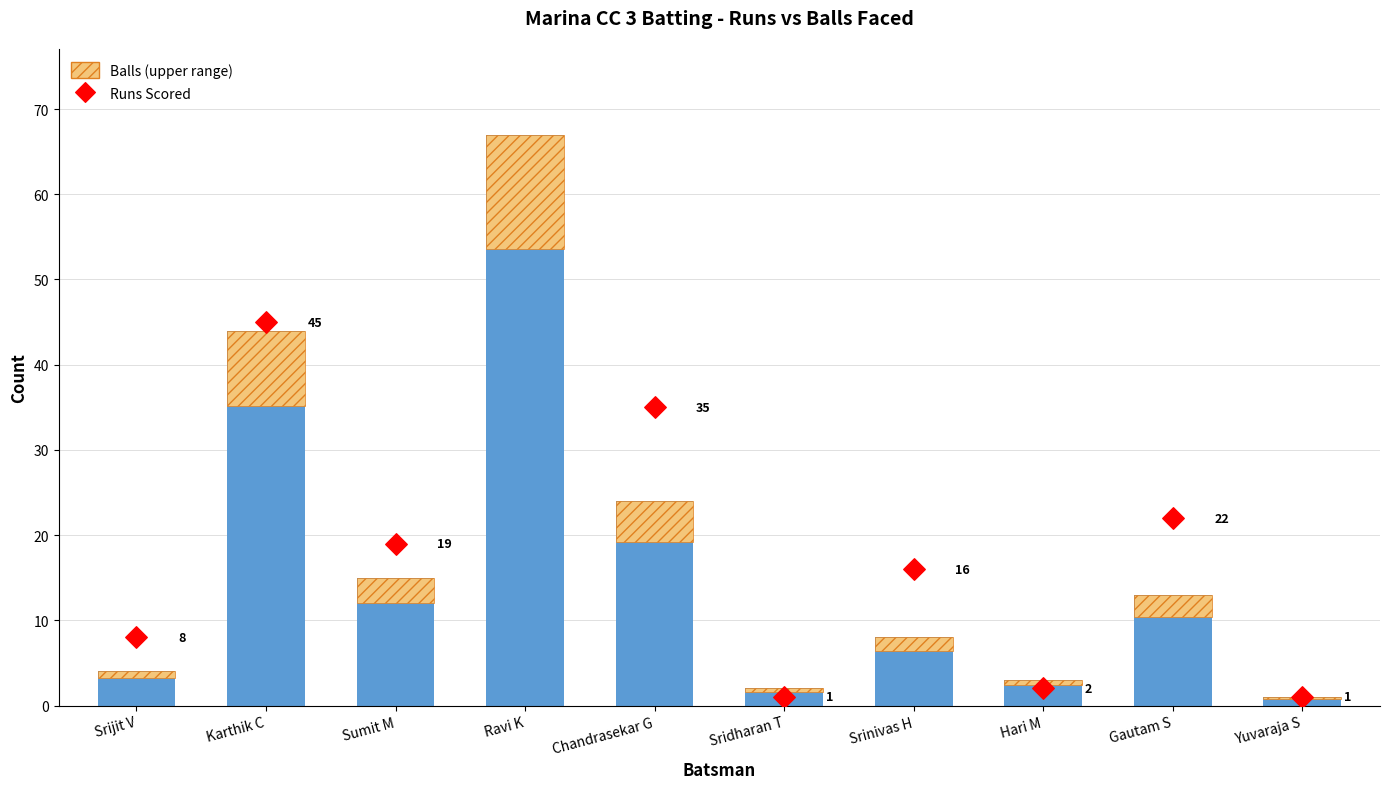

What are all the series names shown in the legend?

Balls, Balls (upper range), Runs